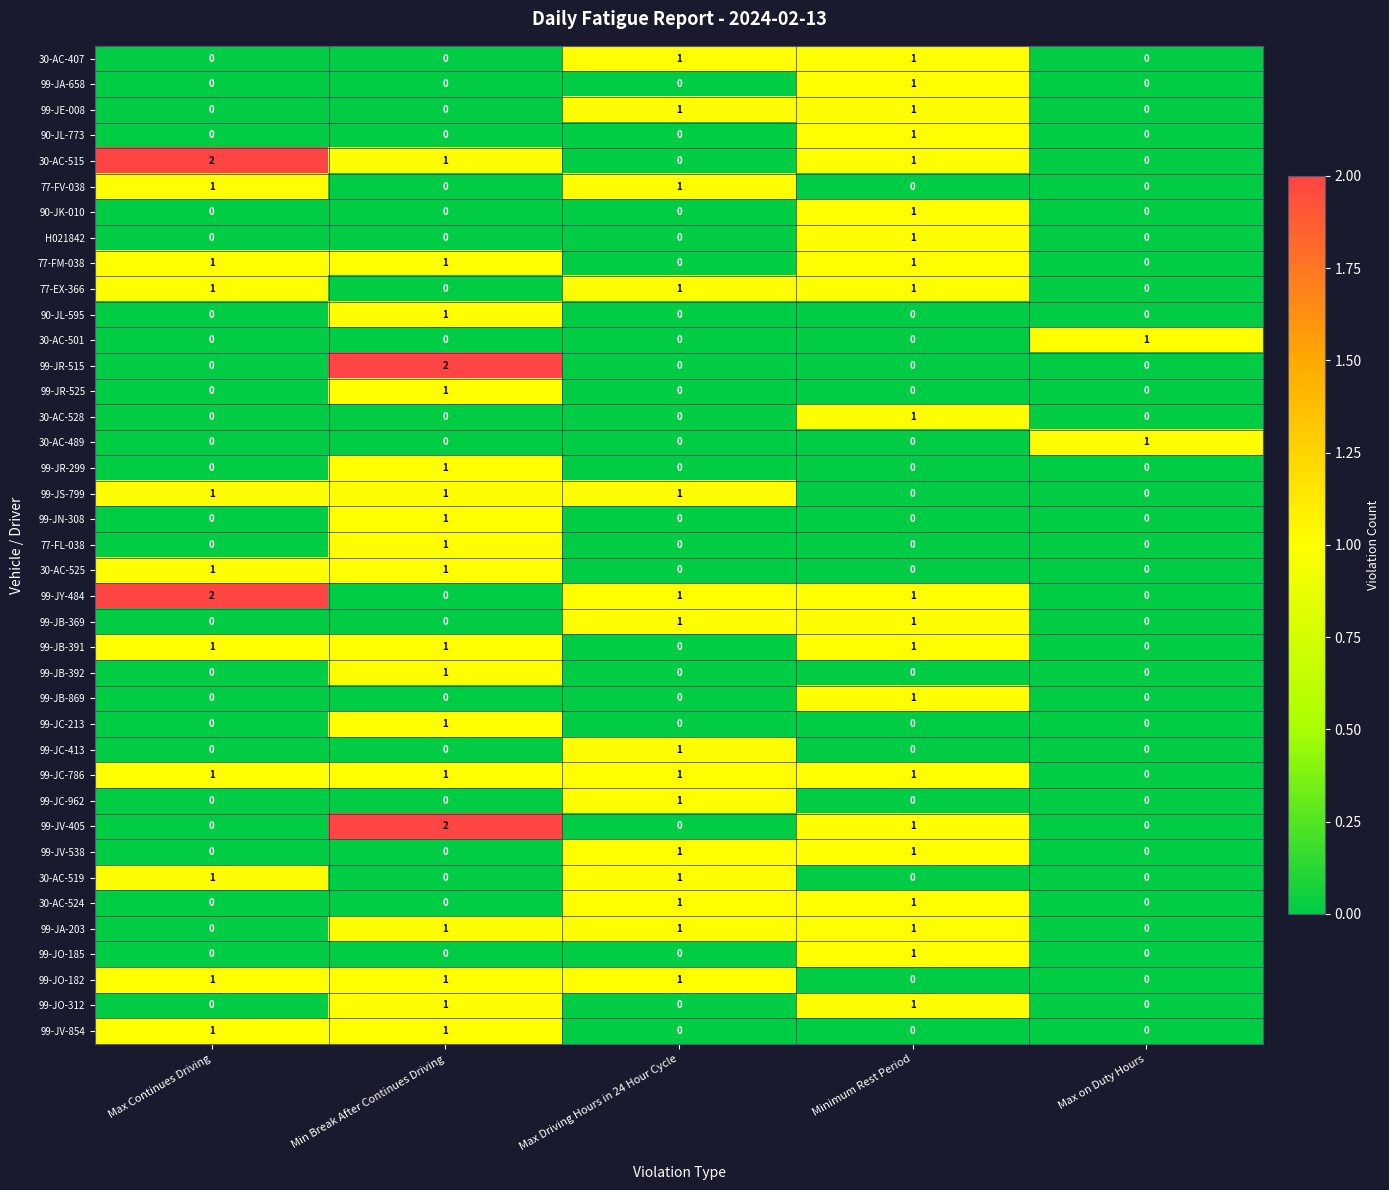

Is it true that 77-FL-038 equals 0 at Max on Duty Hours?

True